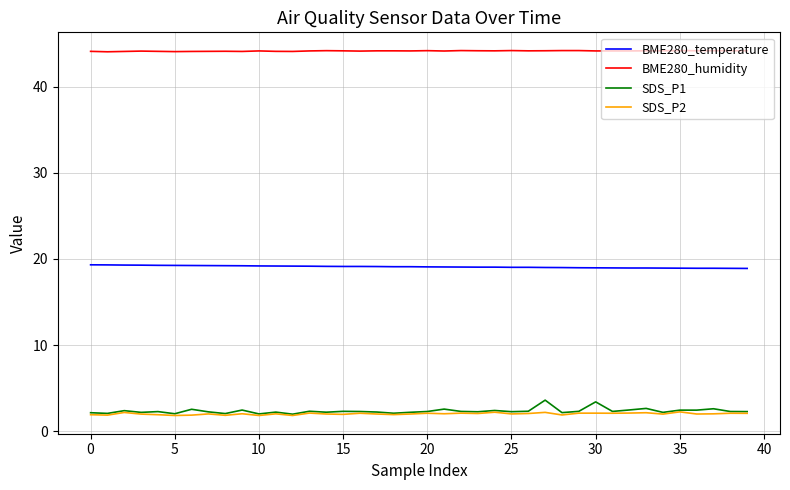

Which series has the largest total across all categories?

BME280_humidity